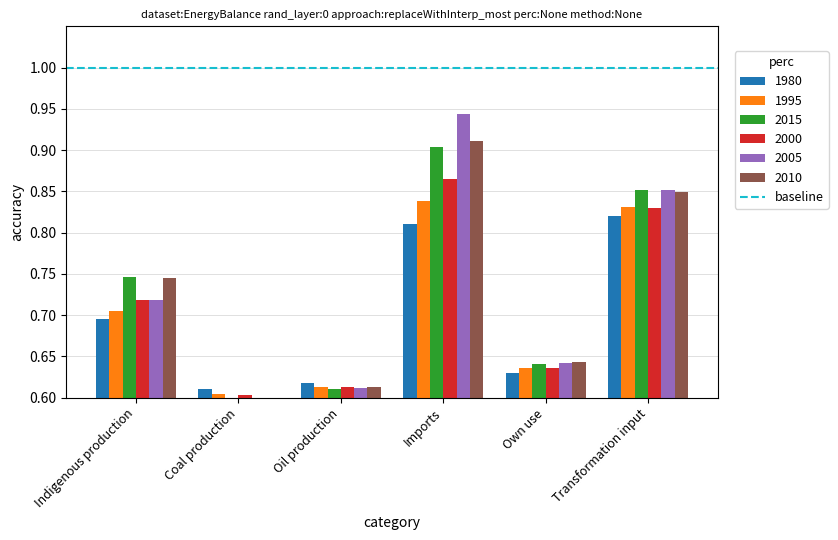

What is the difference between the maximum and minimum values in the 2005 series?

0.3